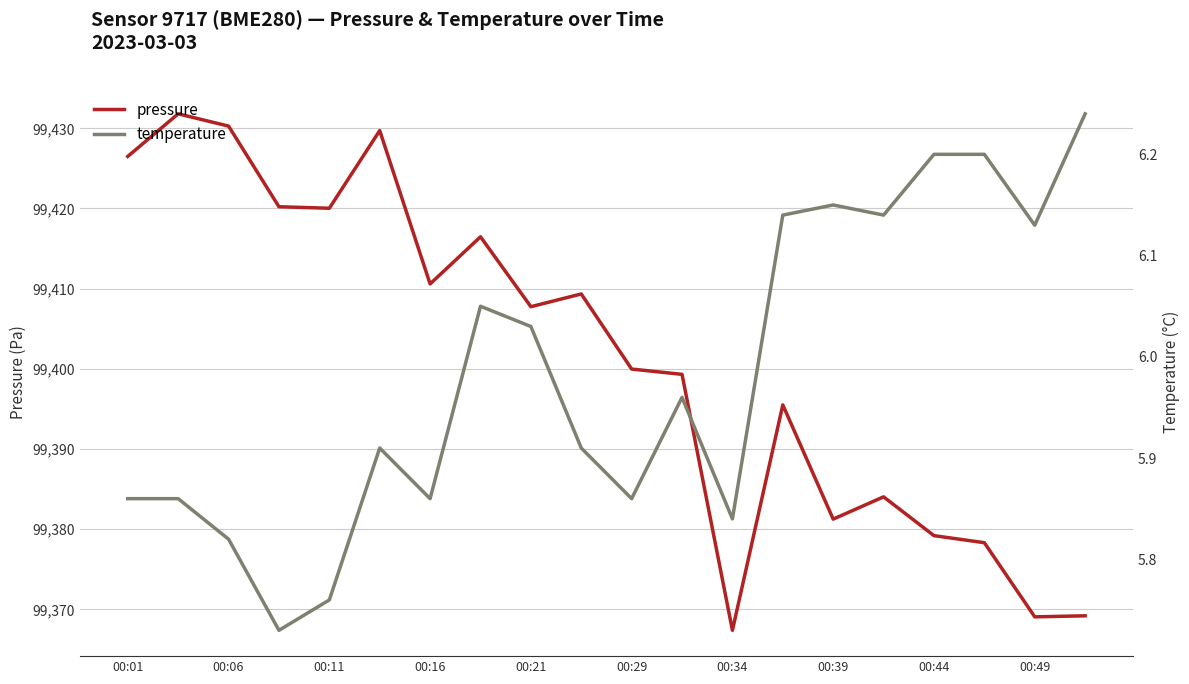

What is the sum of all pressure values?

1988025.9